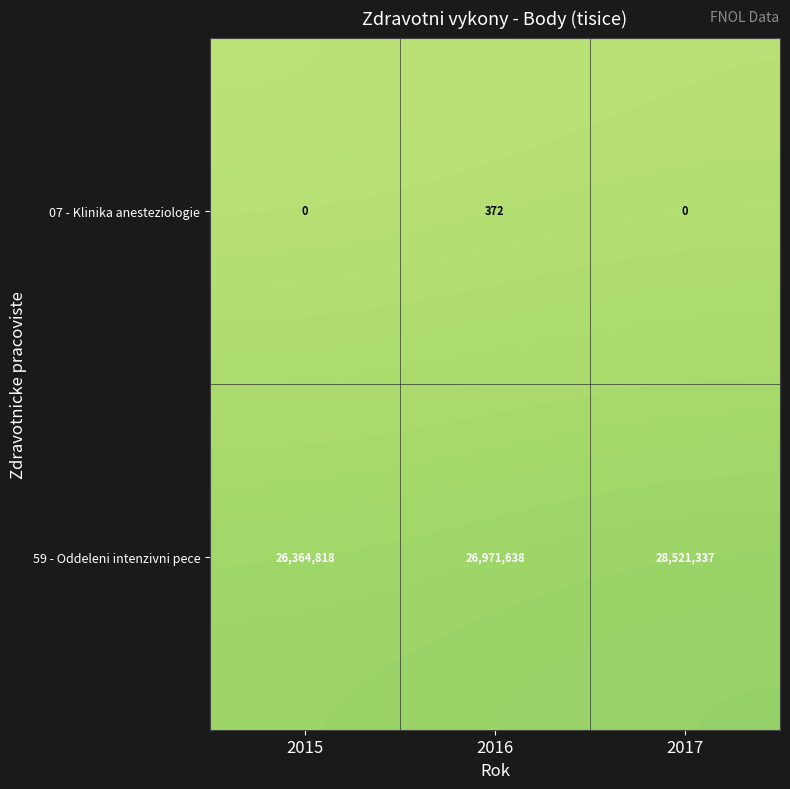

Which category has the lowest value in the 07 - Klinika anesteziologie series?

2015